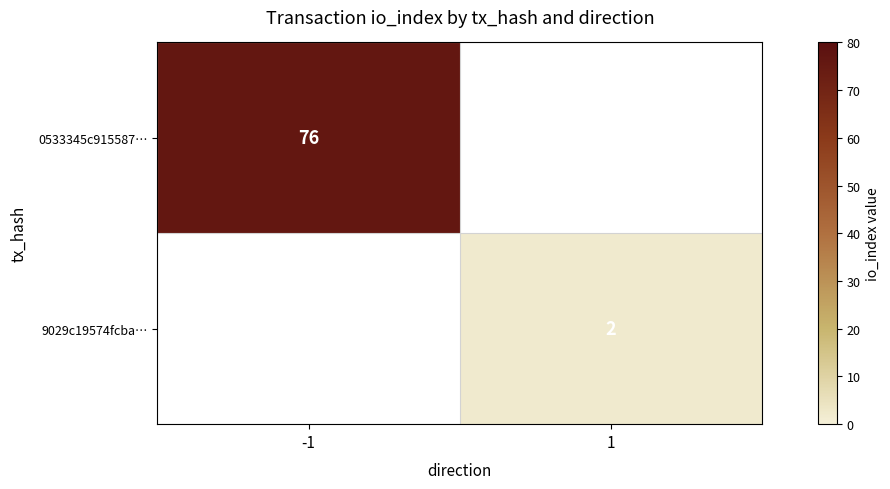

Count the number of categories in the chart.

2